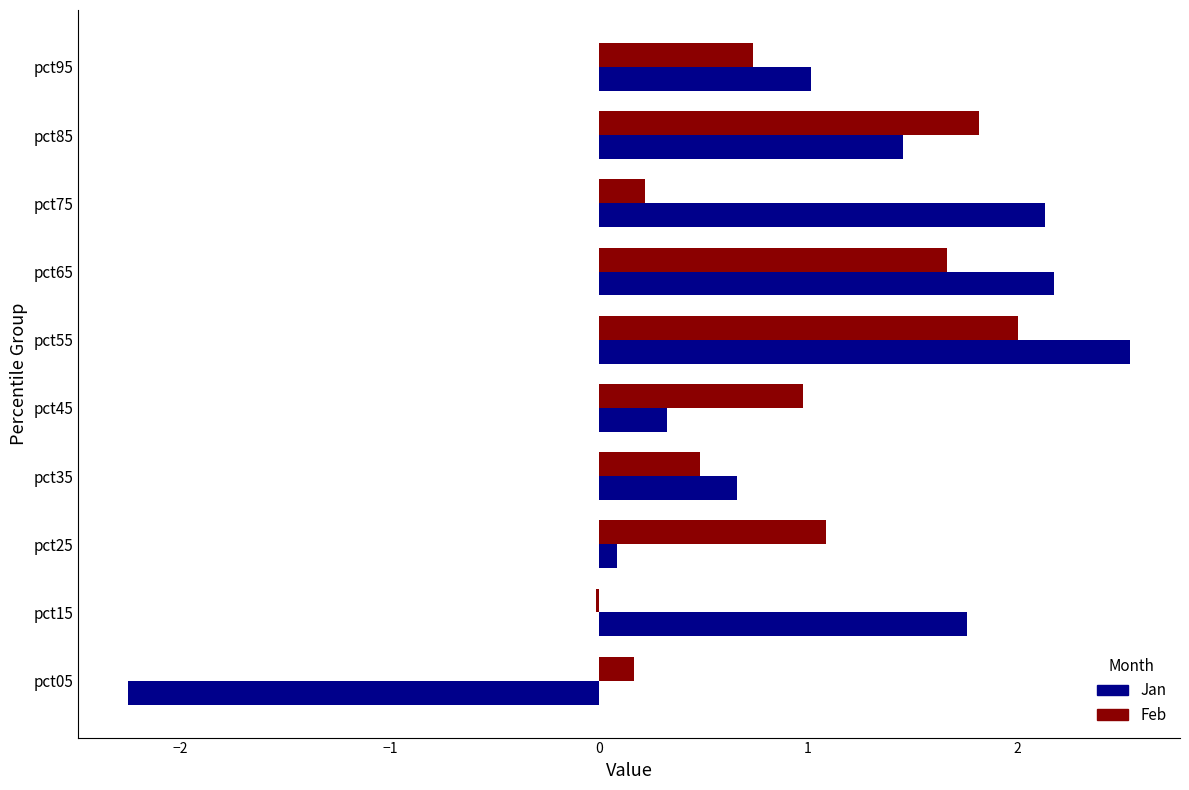

What are all the series names shown in the legend?

Jan, Feb